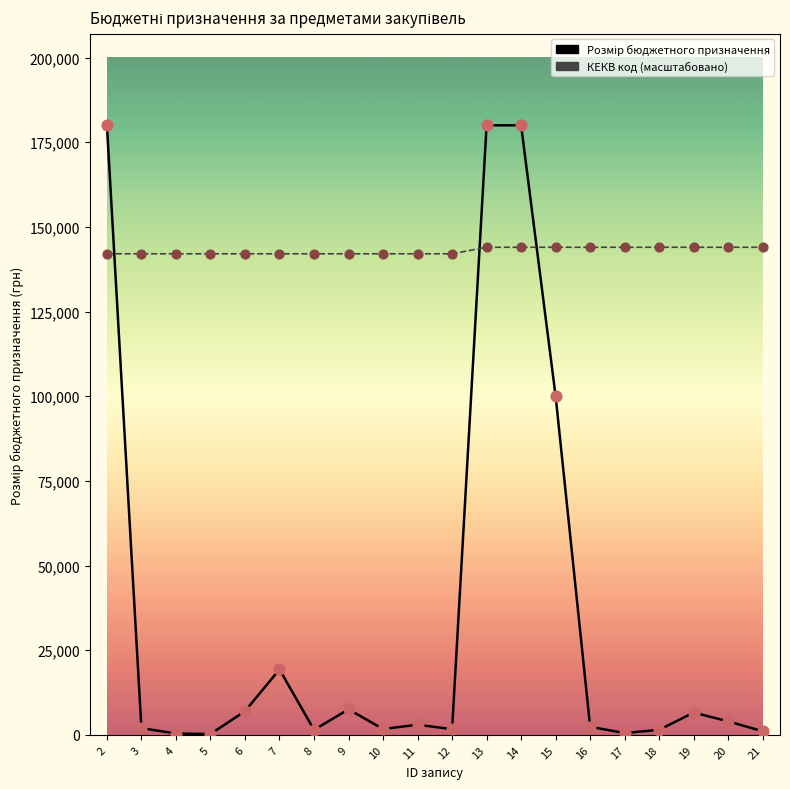

Which series has the largest total across all categories?

КЕКВ код (масштабовано)